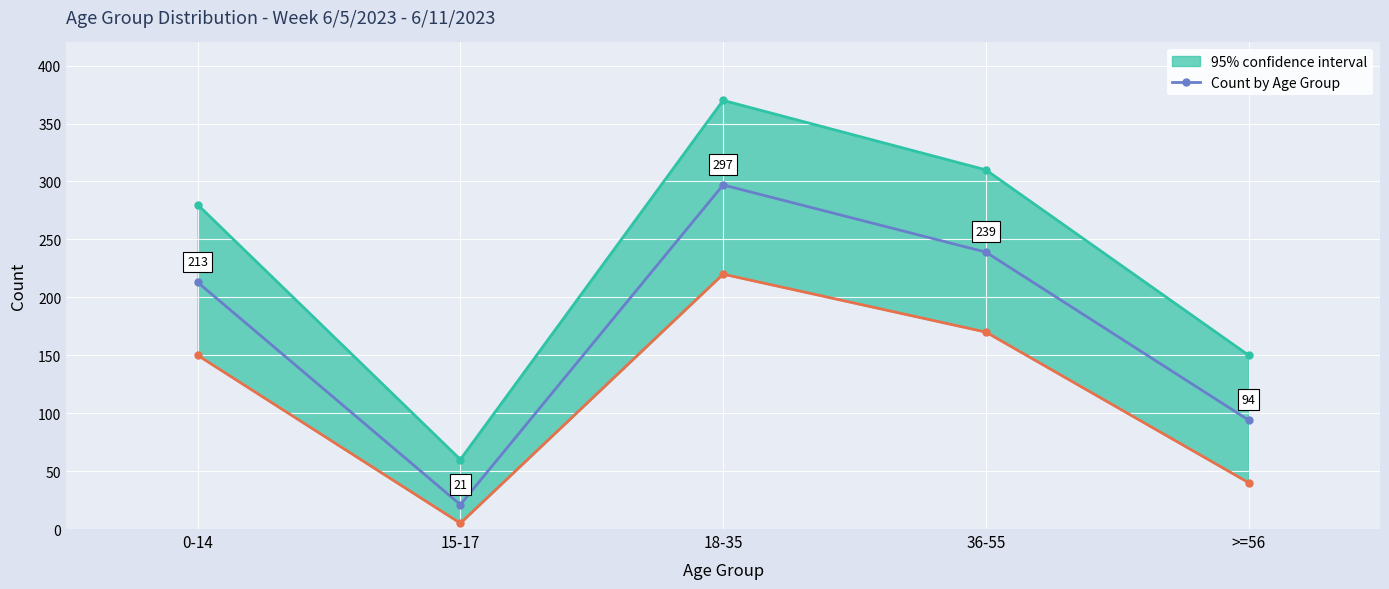

What is the smallest value displayed?

21